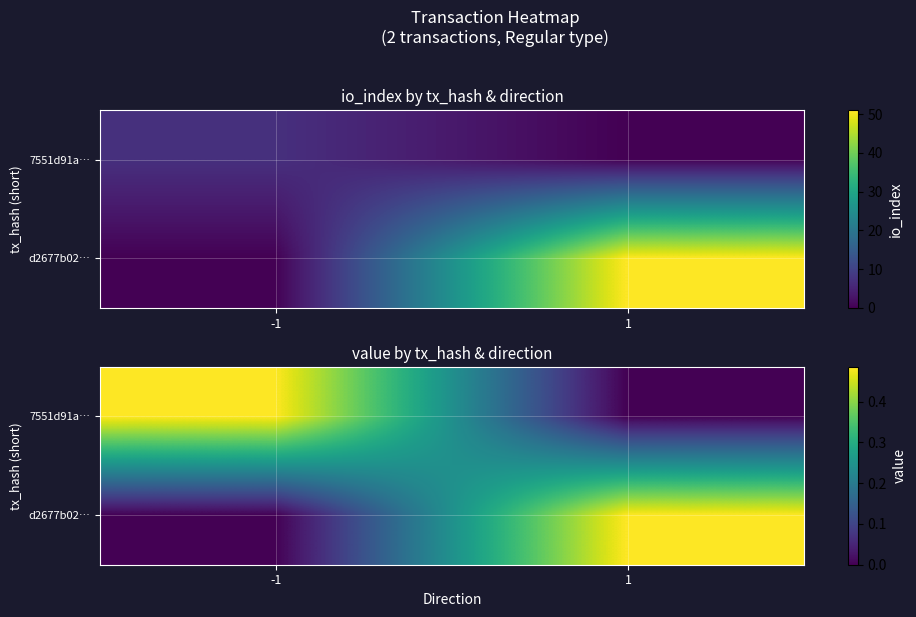

Which series has the widest spread of values?

7551d91a…